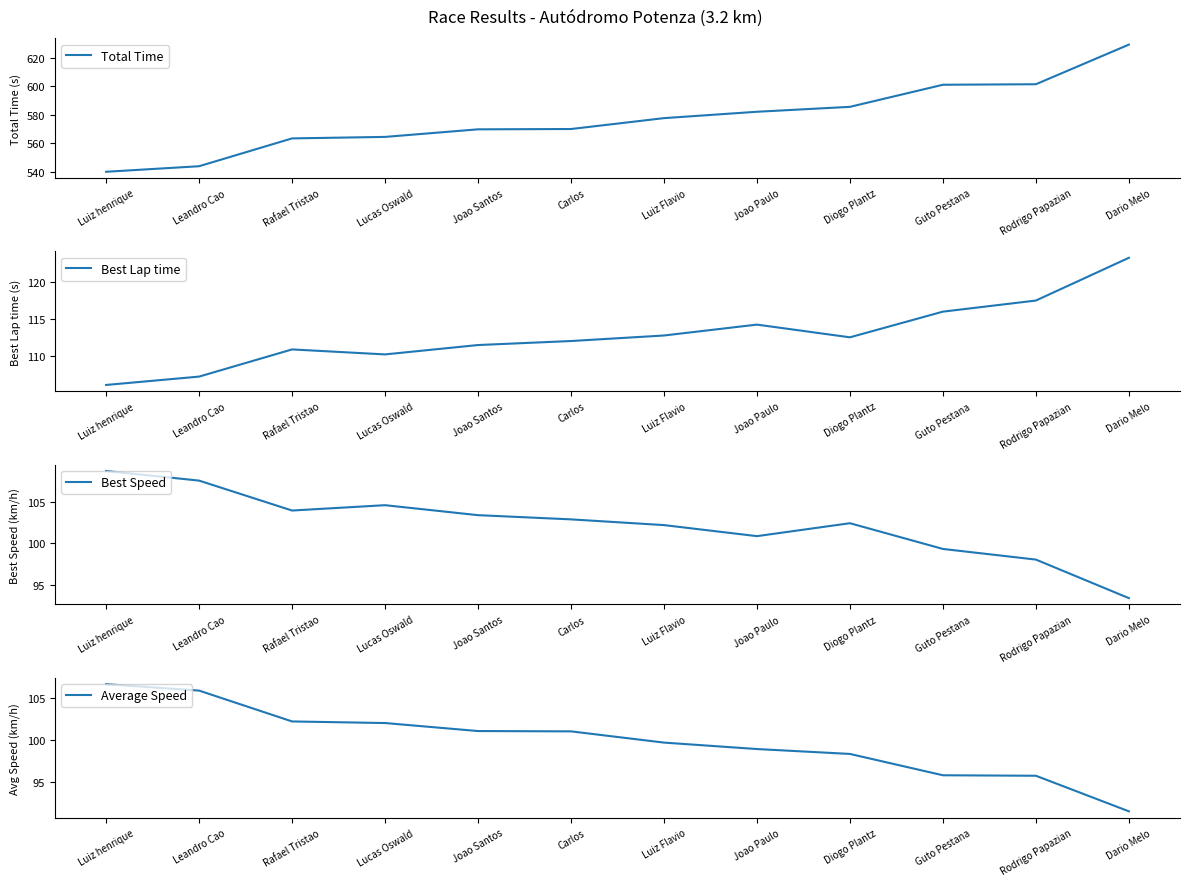

What is the difference between the highest and lowest values at Diogo Plantz?

487.1